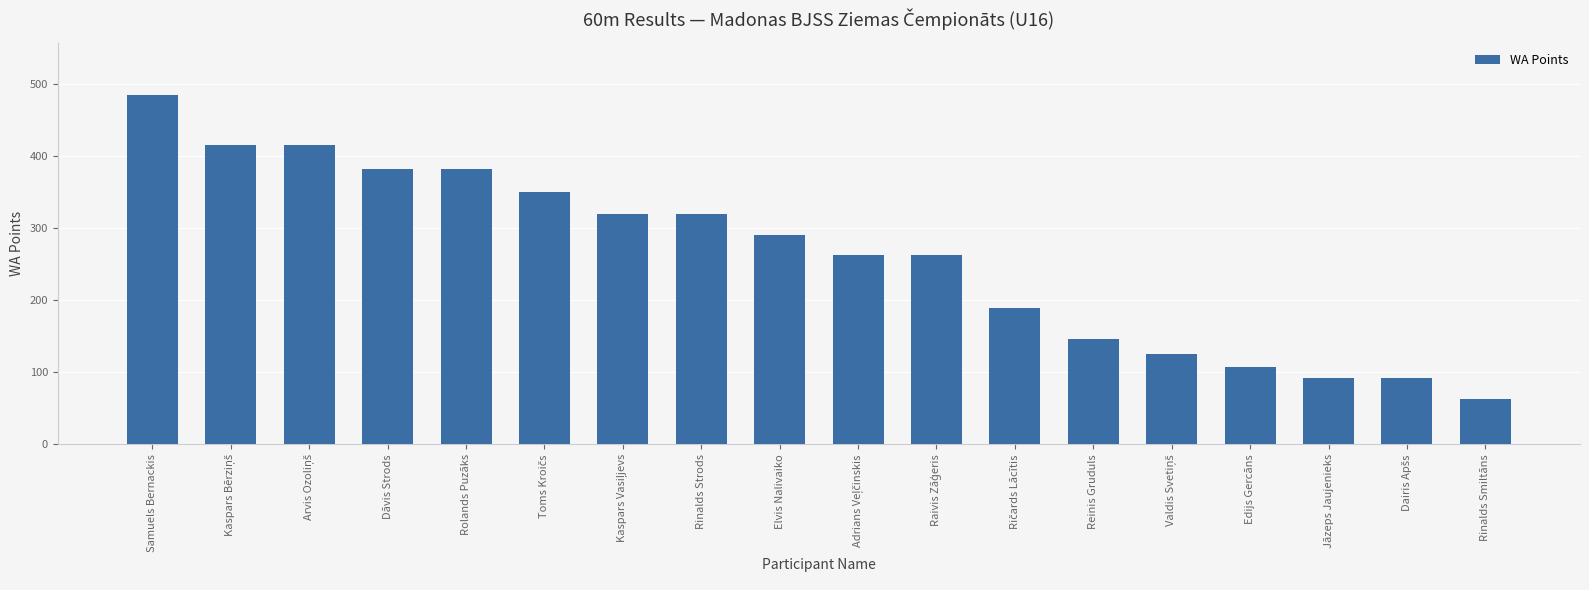

What is the difference between the maximum and minimum values?

422